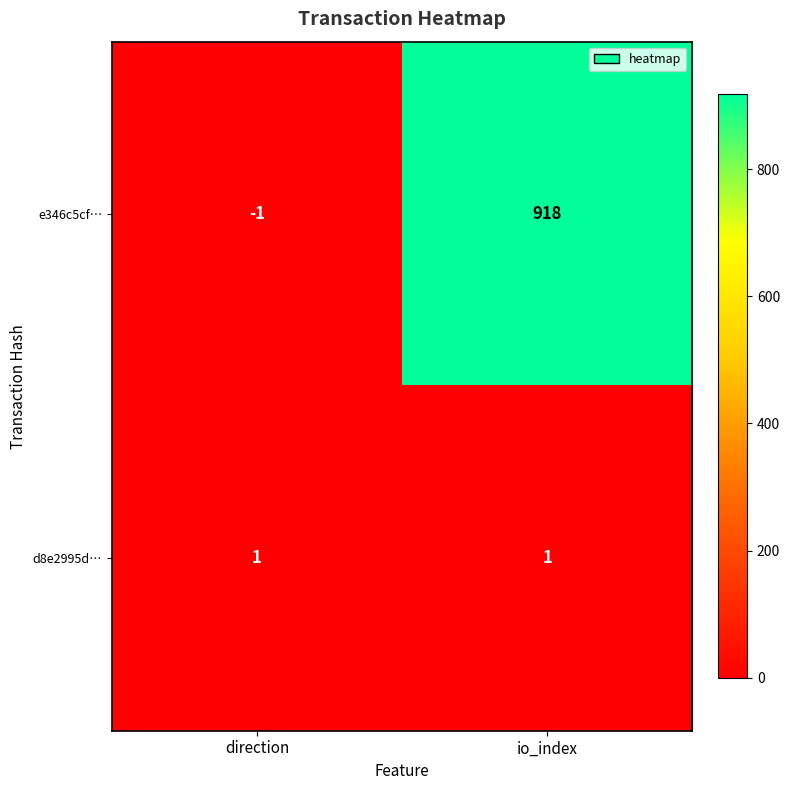

Rank the series by their average value, from lowest to highest.

d8e2995d…, e346c5cf…